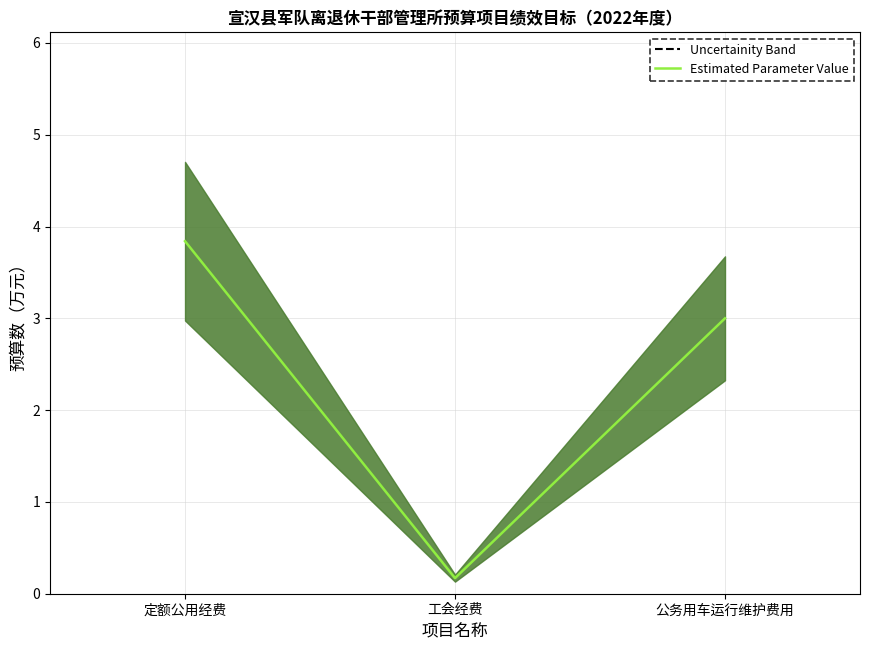

List the labels in order of value, largest first.

定额公用经费, 公务用车运行维护费用, 工会经费